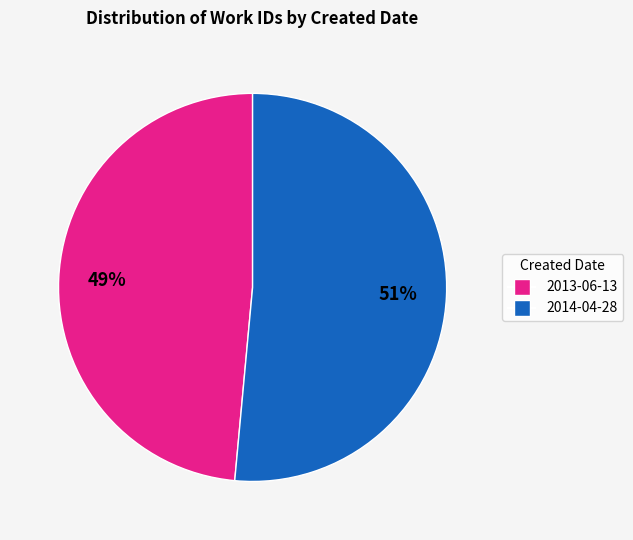

Is 2014-04-28 the majority of the pie?

Yes